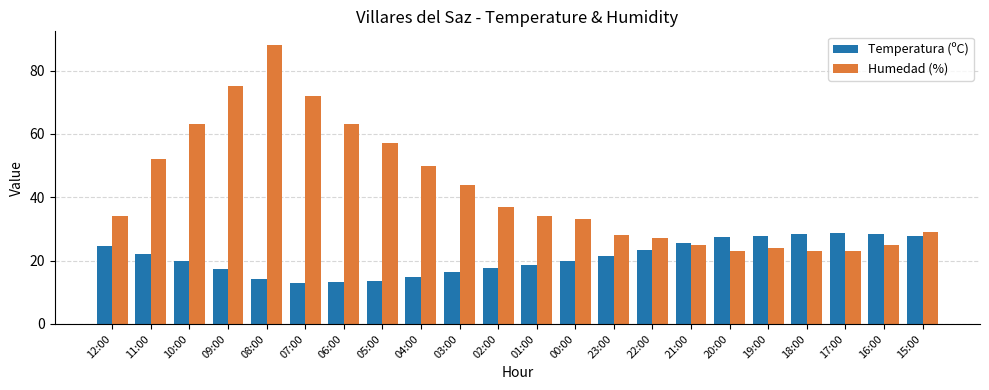

At which label is Humedad (%) closest to 55?

05:00